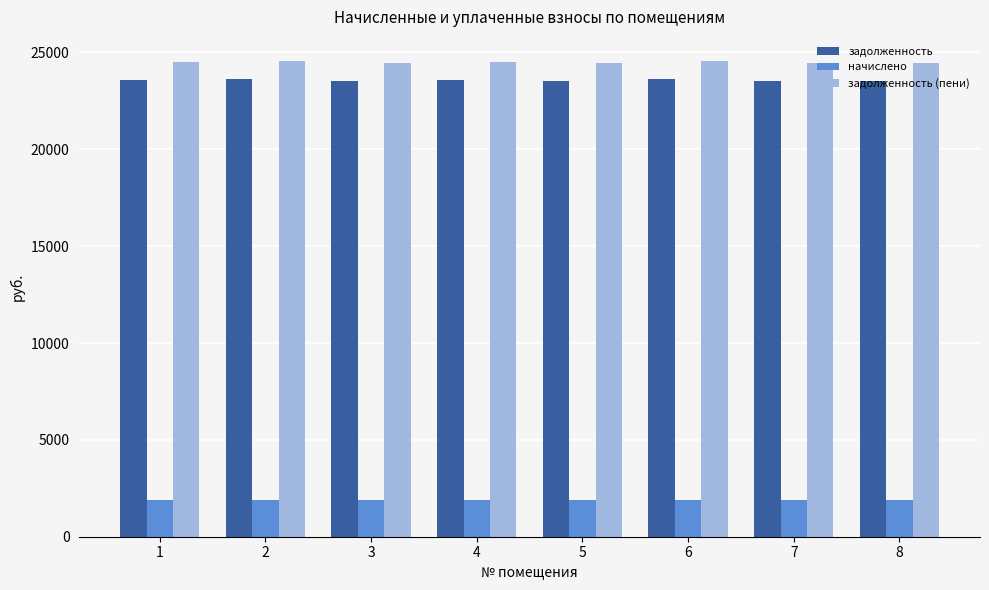

How many categories are shown in the chart?

8